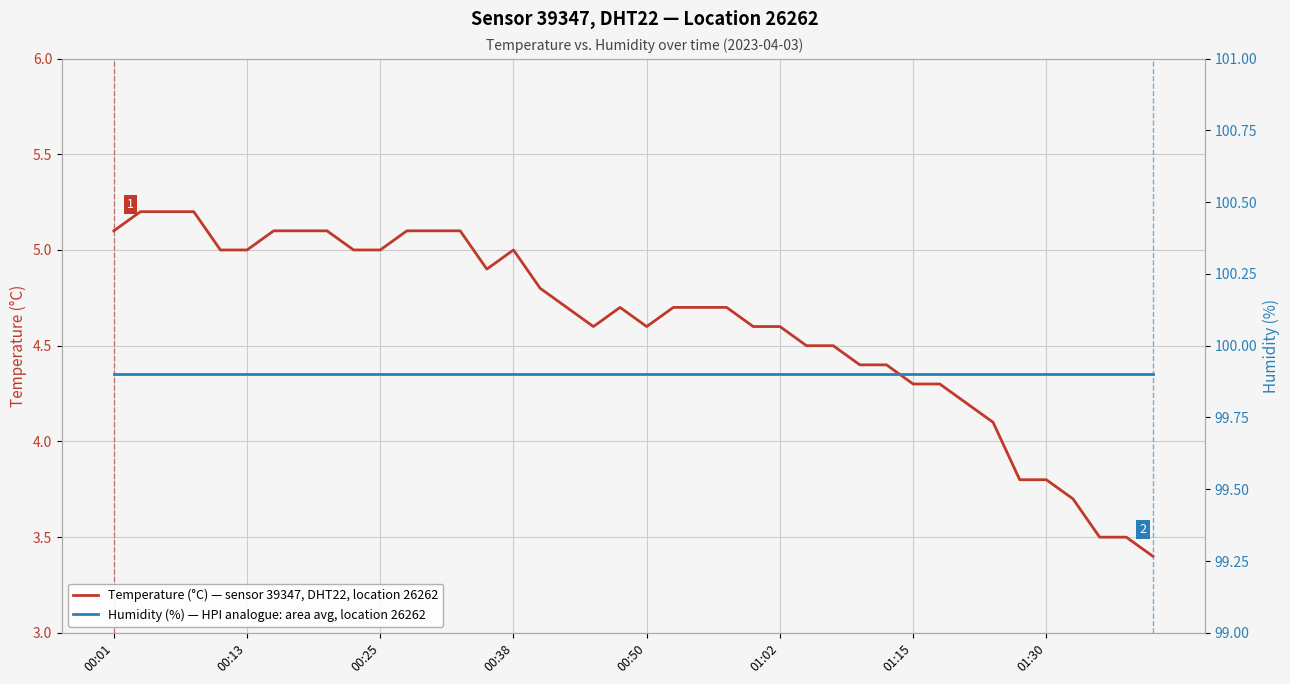

Reading left to right, extract all data points from this chart.

Temperature (°C) — sensor 39347, DHT22, location 26262: 5.1	5.2	5.2	5.2	5.0	5.0	5.1	5.1	5.1	5.0	5.0	5.1	5.1	5.1	4.9	5.0	4.8	4.7	4.6	4.7	4.6	4.7	4.7	4.7	4.6	4.6	4.5	4.5	4.4	4.4	4.3	4.3	4.2	4.1	3.8	3.8	3.7	3.5	3.5	3.4
Humidity (%) — HPI analogue: area avg, location 26262: 99.9	99.9	99.9	99.9	99.9	99.9	99.9	99.9	99.9	99.9	99.9	99.9	99.9	99.9	99.9	99.9	99.9	99.9	99.9	99.9	99.9	99.9	99.9	99.9	99.9	99.9	99.9	99.9	99.9	99.9	99.9	99.9	99.9	99.9	99.9	99.9	99.9	99.9	99.9	99.9